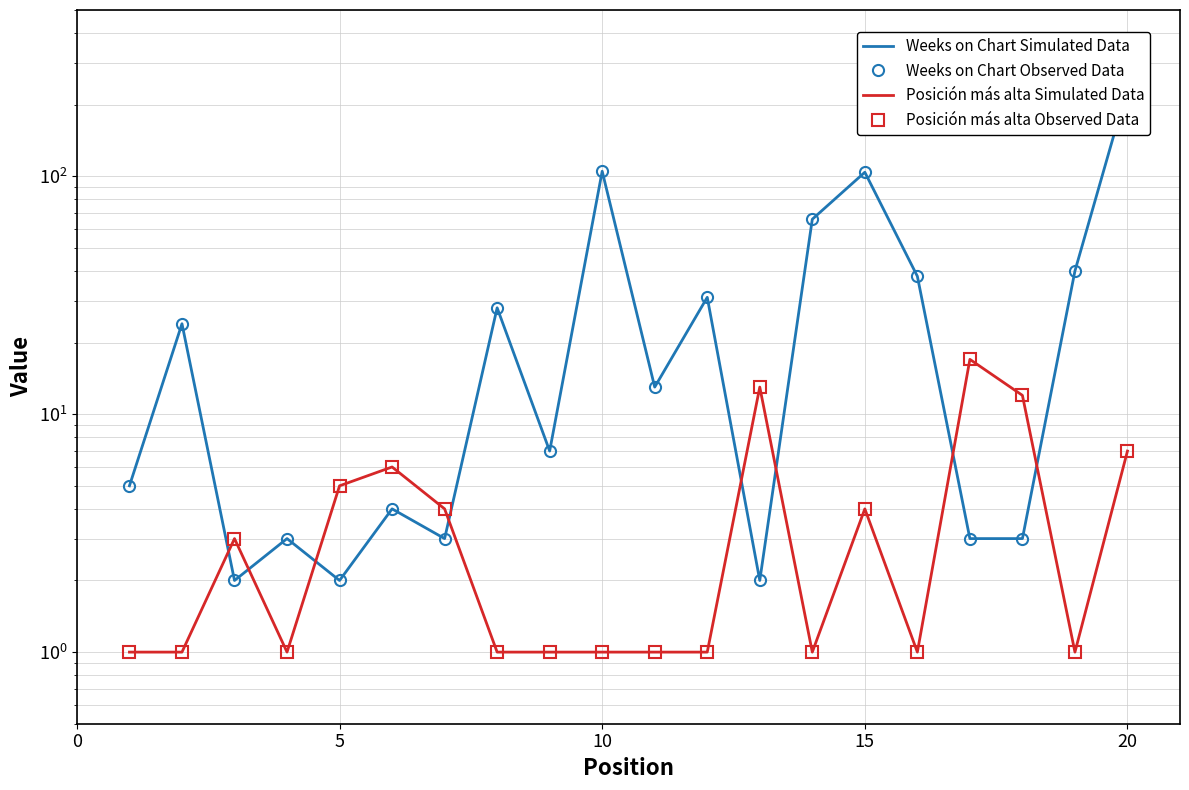

Reading left to right, extract all data points from this chart.

Weeks on Chart Simulated Data: 5	24	2	3	2	4	3	28	7	105	13	31	2	66	104	38	3	3	40	236
Weeks on Chart Observed Data: 5	24	2	3	2	4	3	28	7	105	13	31	2	66	104	38	3	3	40	236
Posición más alta Simulated Data: 1	1	3	1	5	6	4	1	1	1	1	1	13	1	4	1	17	12	1	7
Posición más alta Observed Data: 1	1	3	1	5	6	4	1	1	1	1	1	13	1	4	1	17	12	1	7